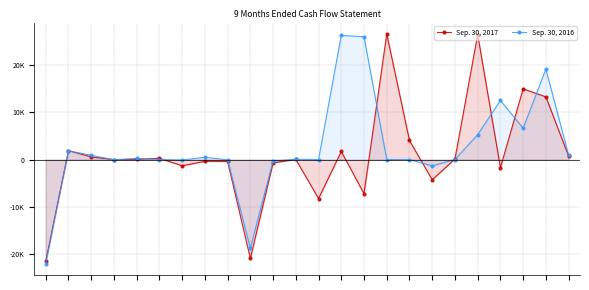

How many values in the Sep. 30, 2017 series are below 44?

12